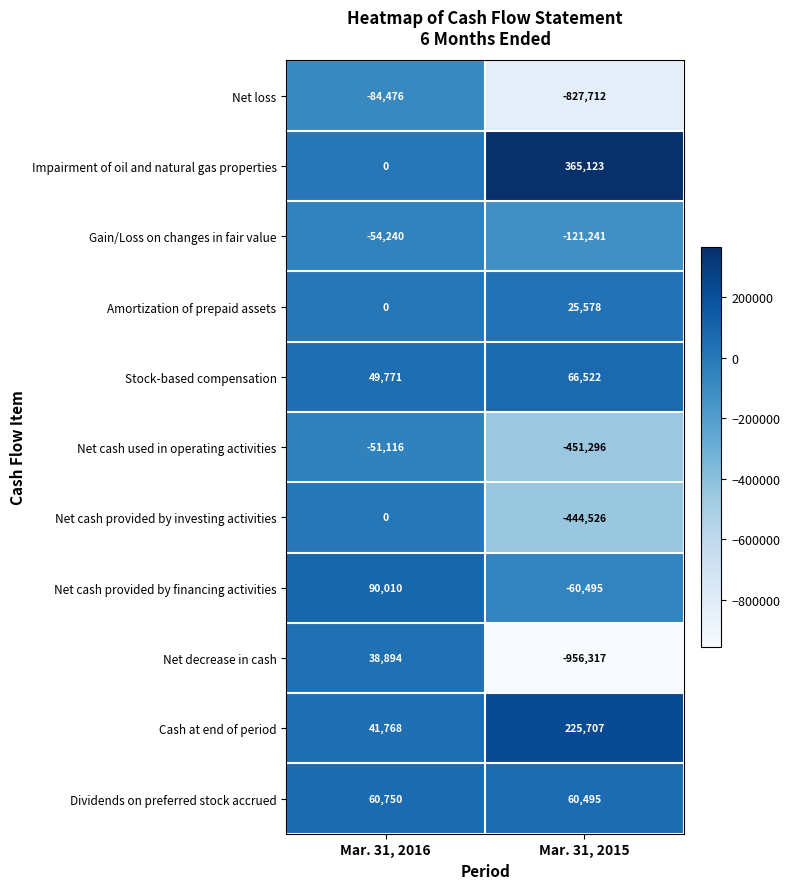

At which category is the sum across all series the highest?

Mar. 31, 2016